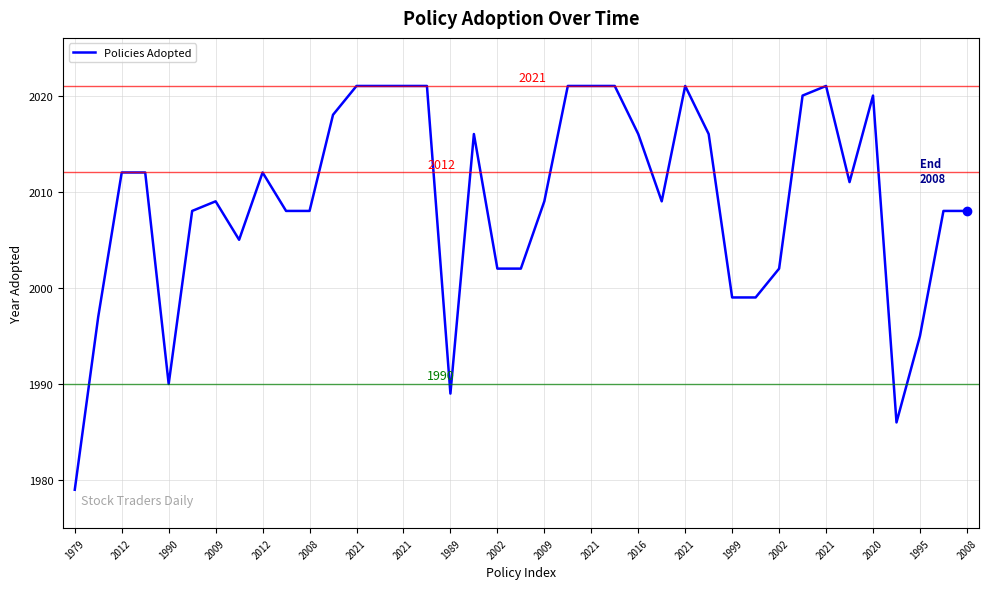

True or false: the data has more than 2 interior local peaks.

True